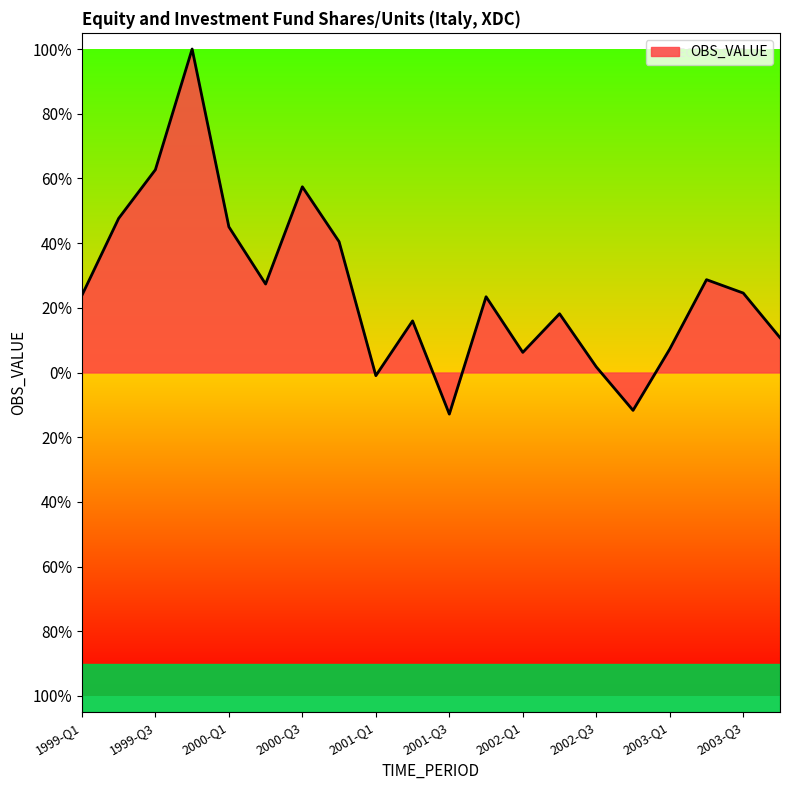

Does the chart have visible grid lines?

No